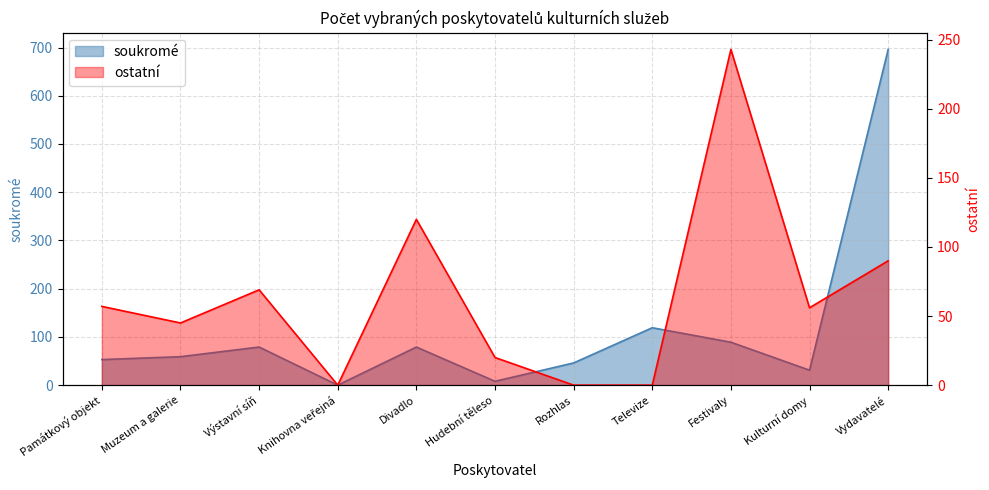

At which category does soukromé reach its first local valley?

Knihovna veřejná